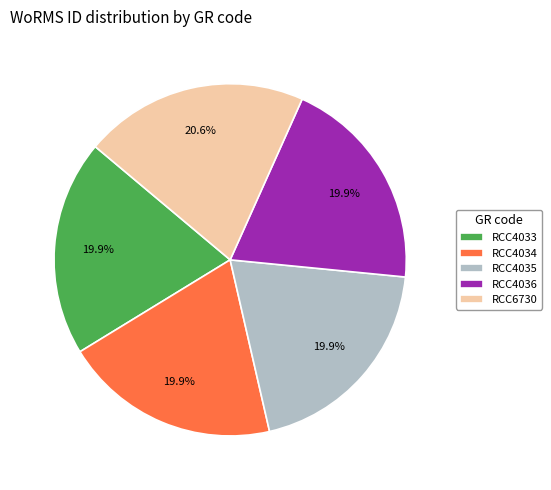

To the nearest percent, what portion does RCC4033 represent?

20%